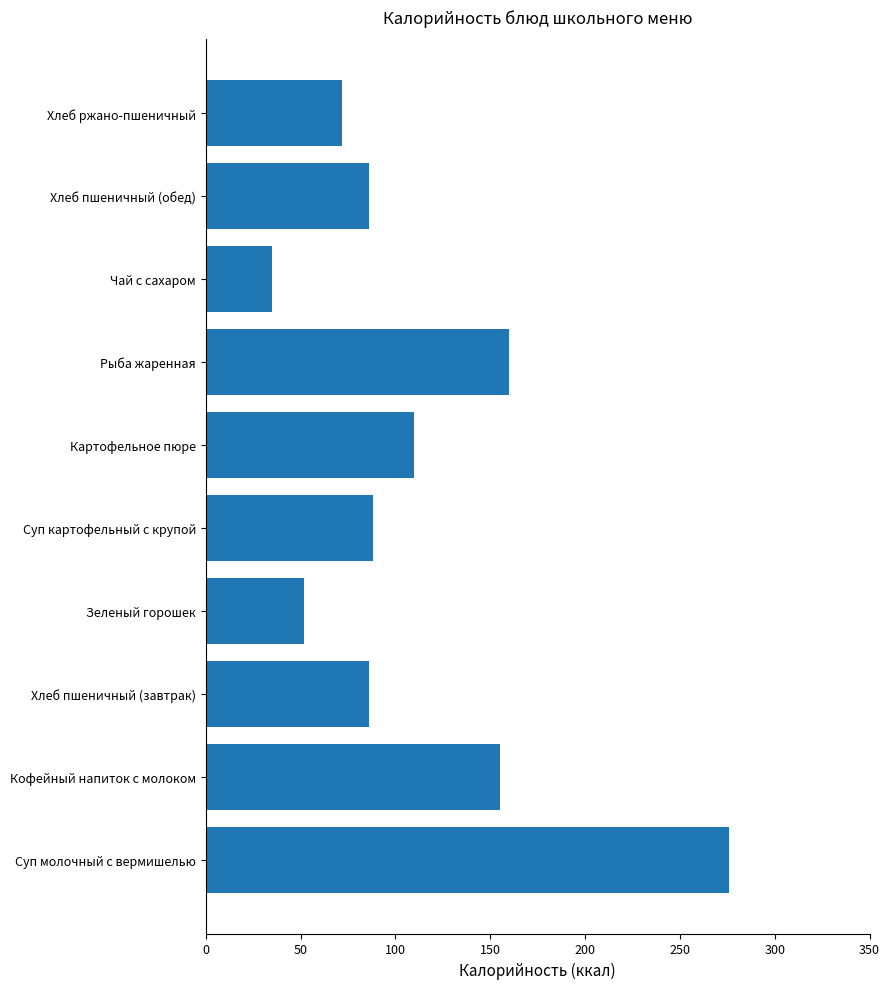

What is the sum of all values?

1120